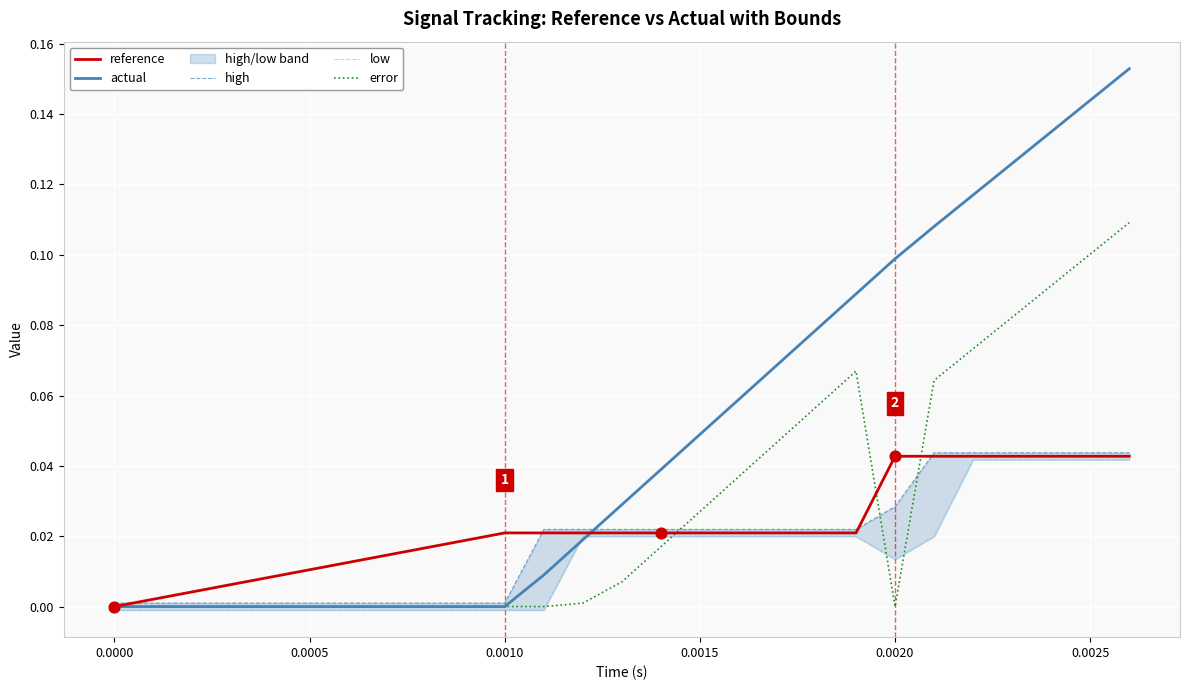

Which series has the largest total across all categories?

actual